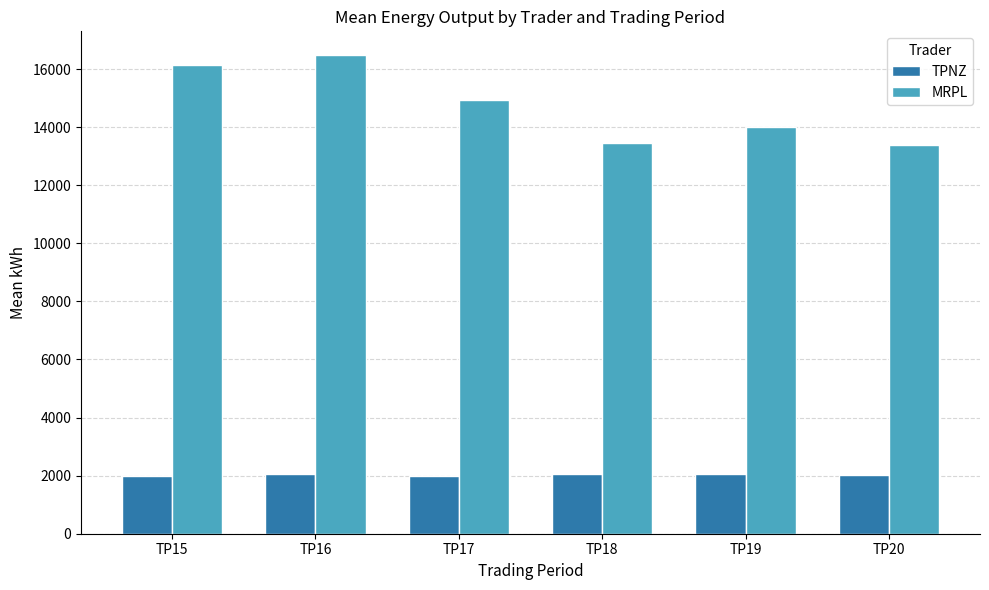

At how many categories does at least one series exceed 3664?

6